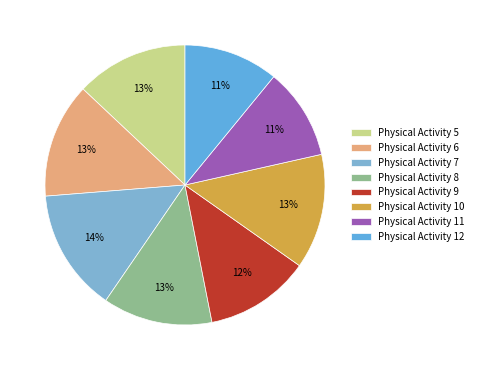

How many segments does this pie chart have?

8